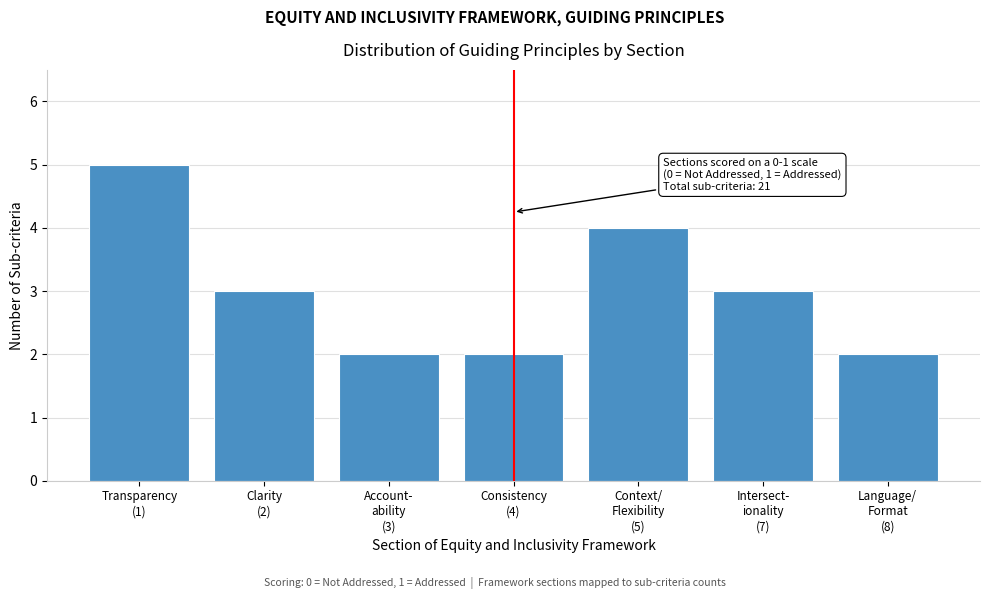

Reading left to right, transcribe all the data shown in this chart.

5	3	2	2	4	3	2